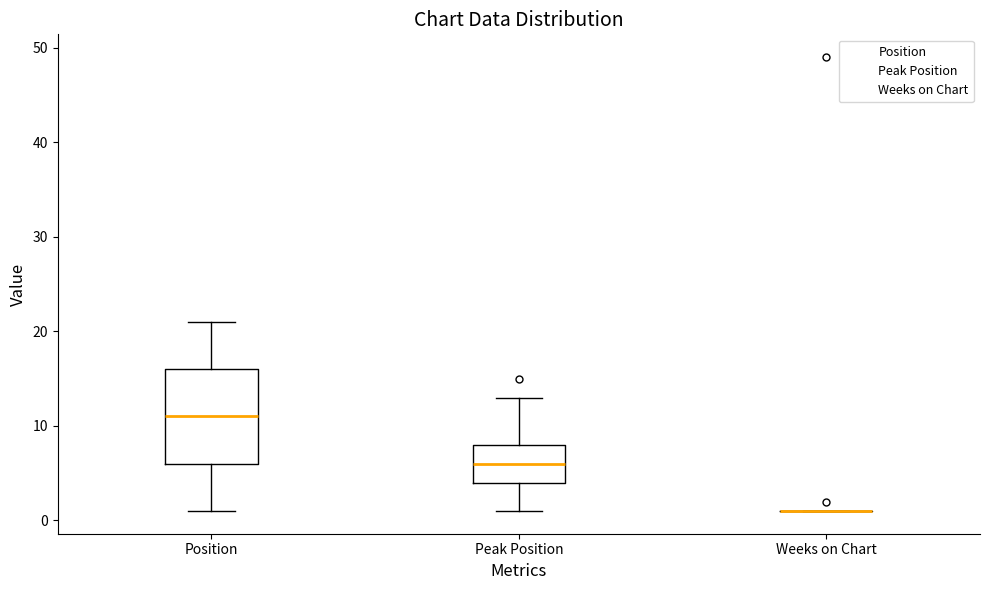

Reading left to right, read every box against the y-axis: the position of its median line, the range the box covers, and the ends of its whiskers. The values are not printed on the chart, so give them approximately, as read against the axis.

Position: median 11, box 6 to 16, whiskers 1 to 21
Peak Position: median 6, box 4 to 8, whiskers 1 to 13
Weeks on Chart: box collapsed to a line at 1, whiskers 1 to 1